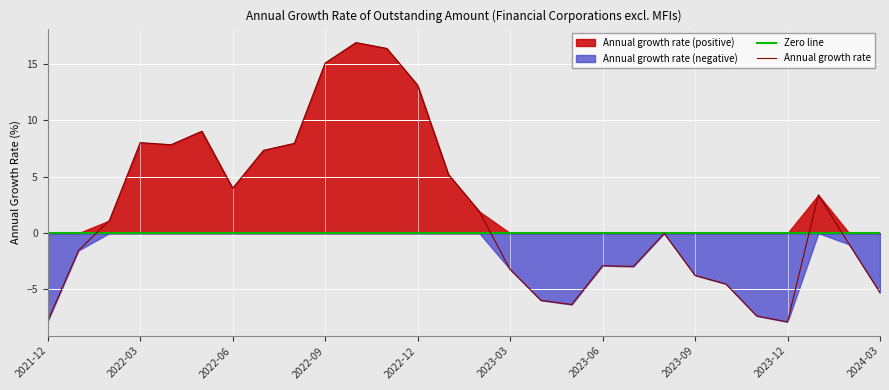

Reading right to left, extract all data points from this chart.

-5.3	-1.0	3.4	-7.9	-7.4	-4.5	-3.8	-0.0	-3.0	-2.9	-6.3	-6.0	-3.2	1.9	5.2	13.1	16.4	16.9	15.1	8.0	7.3	4.0	9.0	7.8	8.0	1.1	-1.5	-7.8